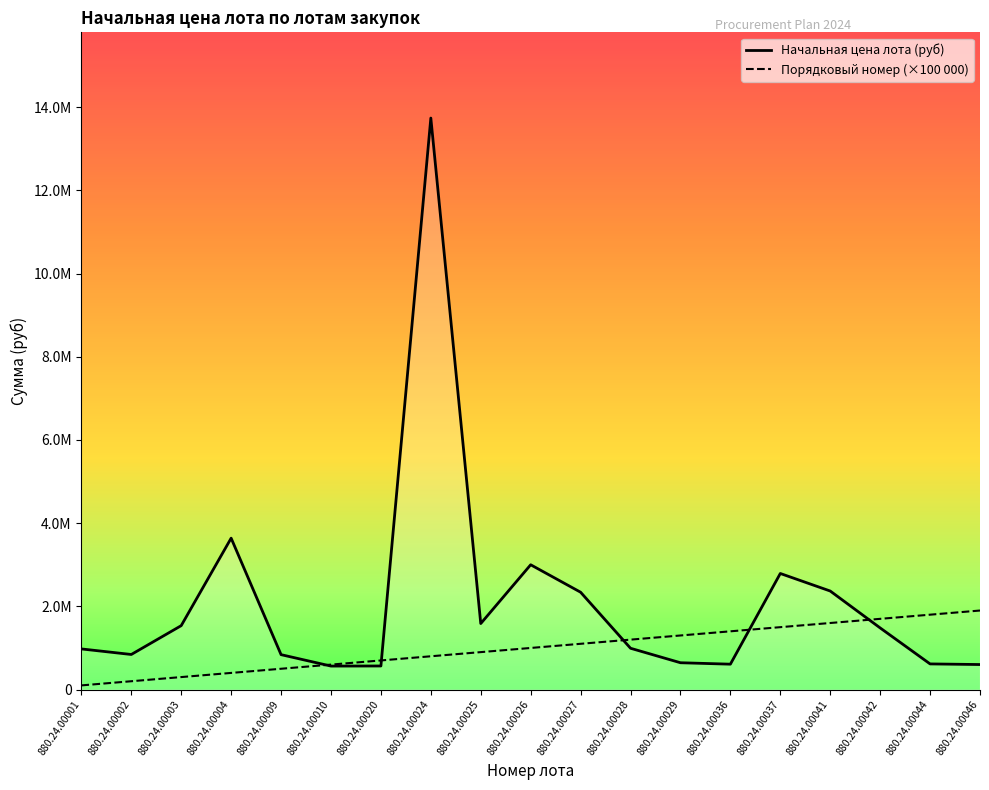

What is the difference between the second highest and second lowest values in the Начальная цена лота (руб) series?

3072992.6